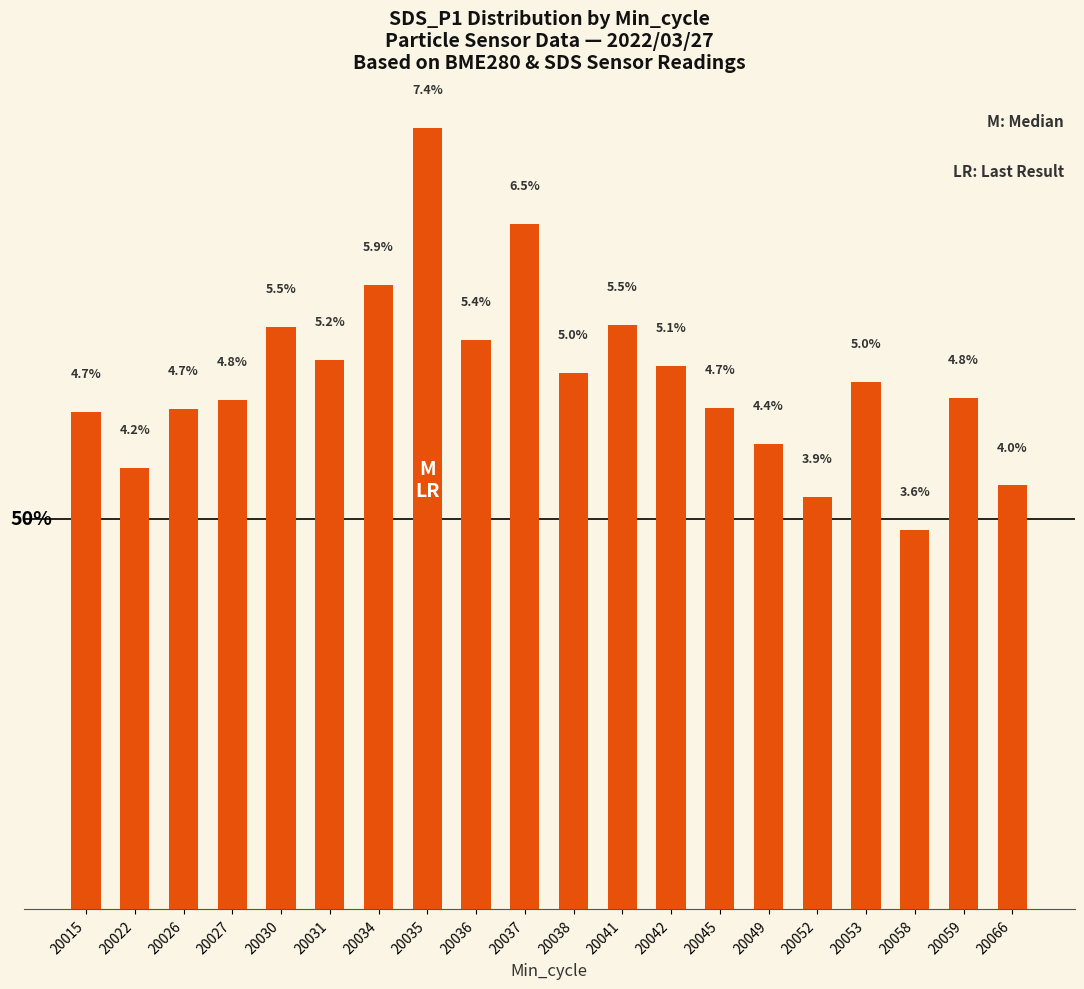

What is the average value?

21.9